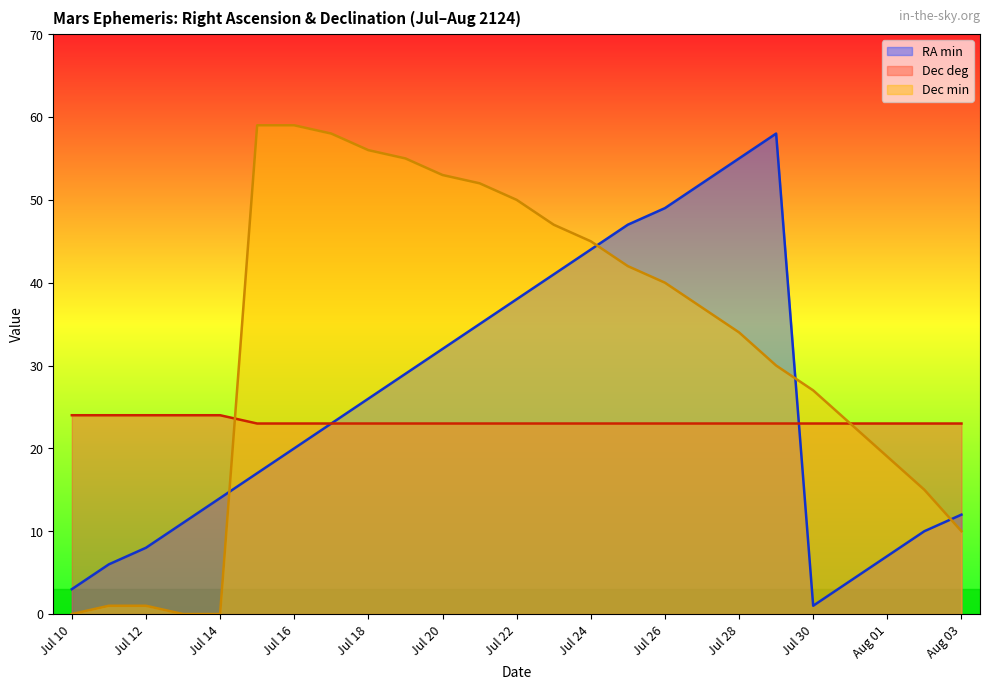

Reading right to left, list all the values displayed in this chart.

RA min: Aug 03=12	Aug 02=10	Aug 01=7	Jul 31=4	Jul 30=1	Jul 29=58	Jul 28=55	Jul 27=52	Jul 26=49	Jul 25=47	Jul 24=44	Jul 23=41	Jul 22=38	Jul 21=35	Jul 20=32	Jul 19=29	Jul 18=26	Jul 17=23	Jul 16=20	Jul 15=17	Jul 14=14	Jul 13=11	Jul 12=8	Jul 11=6	Jul 10=3
Dec deg: Aug 03=23	Aug 02=23	Aug 01=23	Jul 31=23	Jul 30=23	Jul 29=23	Jul 28=23	Jul 27=23	Jul 26=23	Jul 25=23	Jul 24=23	Jul 23=23	Jul 22=23	Jul 21=23	Jul 20=23	Jul 19=23	Jul 18=23	Jul 17=23	Jul 16=23	Jul 15=23	Jul 14=24	Jul 13=24	Jul 12=24	Jul 11=24	Jul 10=24
Dec min: Aug 03=10	Aug 02=15	Aug 01=19	Jul 31=23	Jul 30=27	Jul 29=30	Jul 28=34	Jul 27=37	Jul 26=40	Jul 25=42	Jul 24=45	Jul 23=47	Jul 22=50	Jul 21=52	Jul 20=53	Jul 19=55	Jul 18=56	Jul 17=58	Jul 16=59	Jul 15=59	Jul 14=0	Jul 13=0	Jul 12=1	Jul 11=1	Jul 10=0